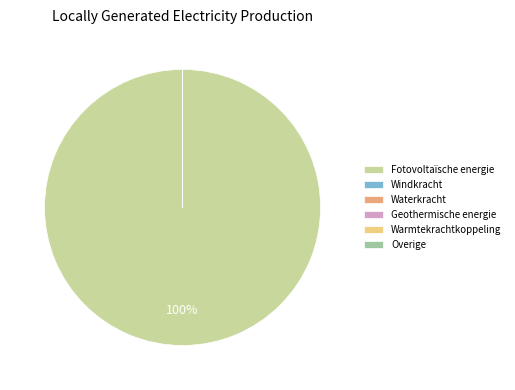

Do Warmtekrachtkoppeling and Geothermische energie together represent more than half of the pie?

No